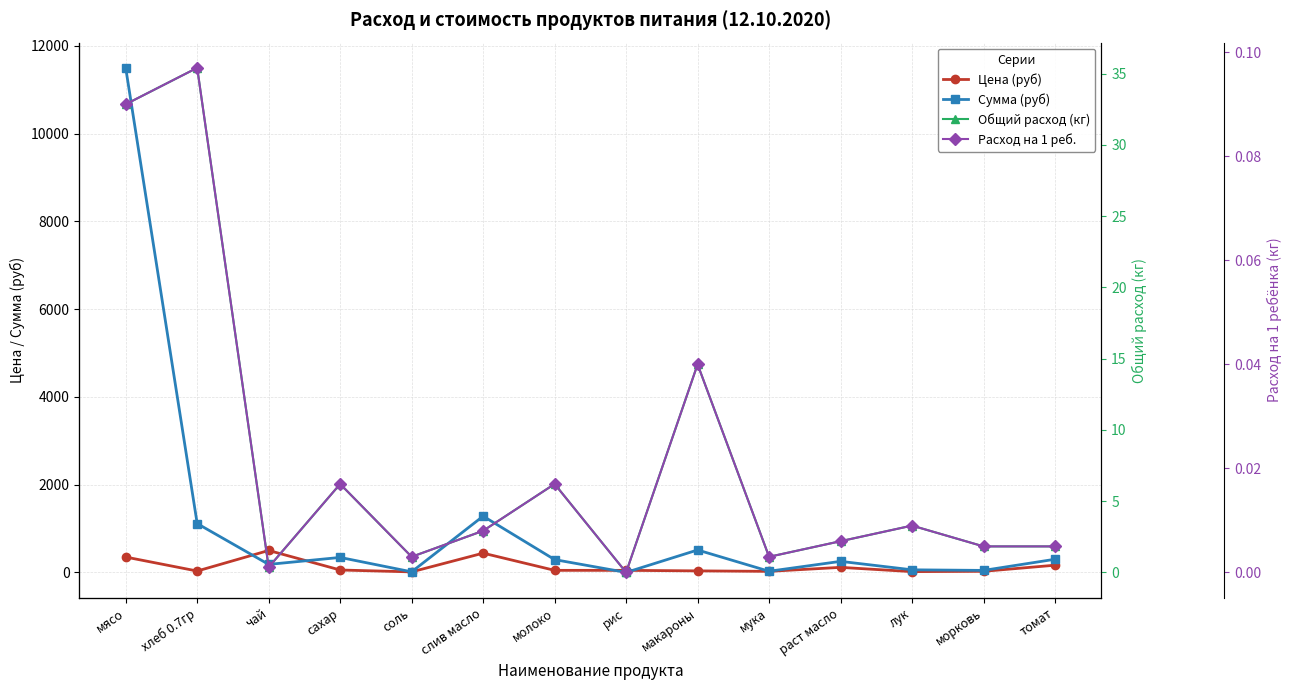

Rank the categories by Сумма (руб) value from lowest to highest.

рис, соль, мука, морковь, лук, чай, раст масло, молоко, томат, сахар, макароны, хлеб 0.7гр, слив масло, мясо